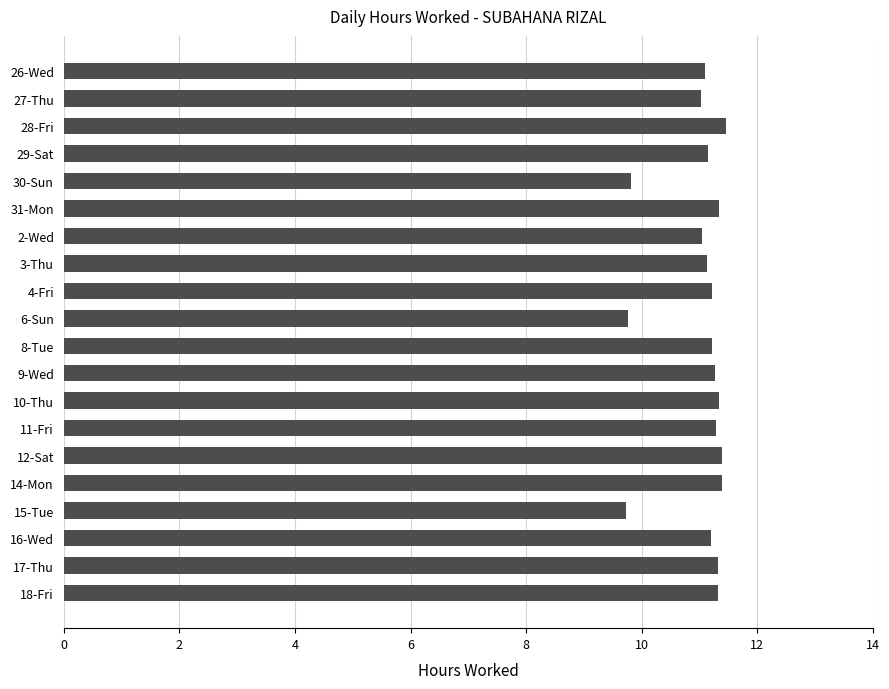

What is the label of the 19th bar from the top?

17-Thu